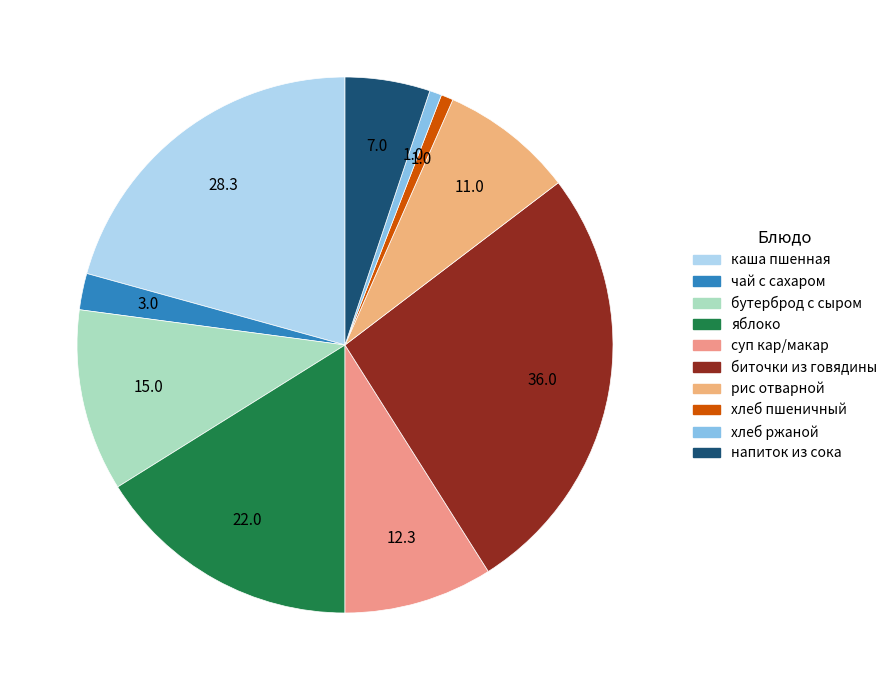

The суп кар/макар slice represents 21% of the pie. True or false?

False